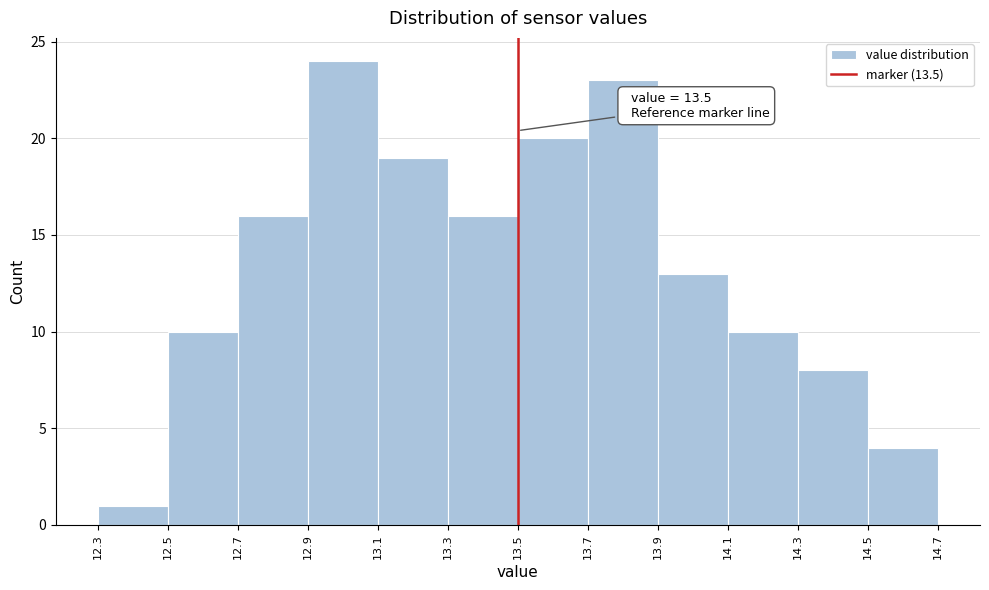

Which range on the x-axis has the tallest bar?

12.9 to 13.1